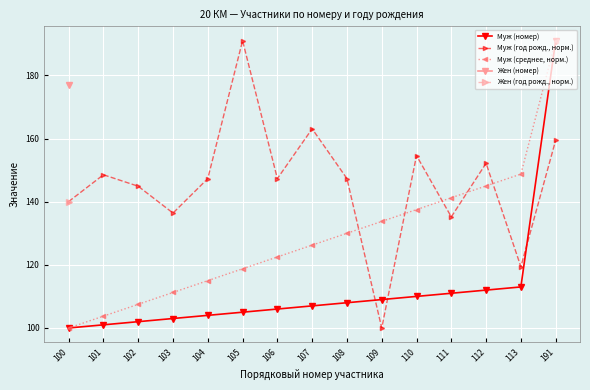

List the labels in order of Муж (среднее, норм.) value, smallest first.

100, 101, 102, 103, 104, 105, 106, 107, 108, 109, 110, 111, 112, 113, 191